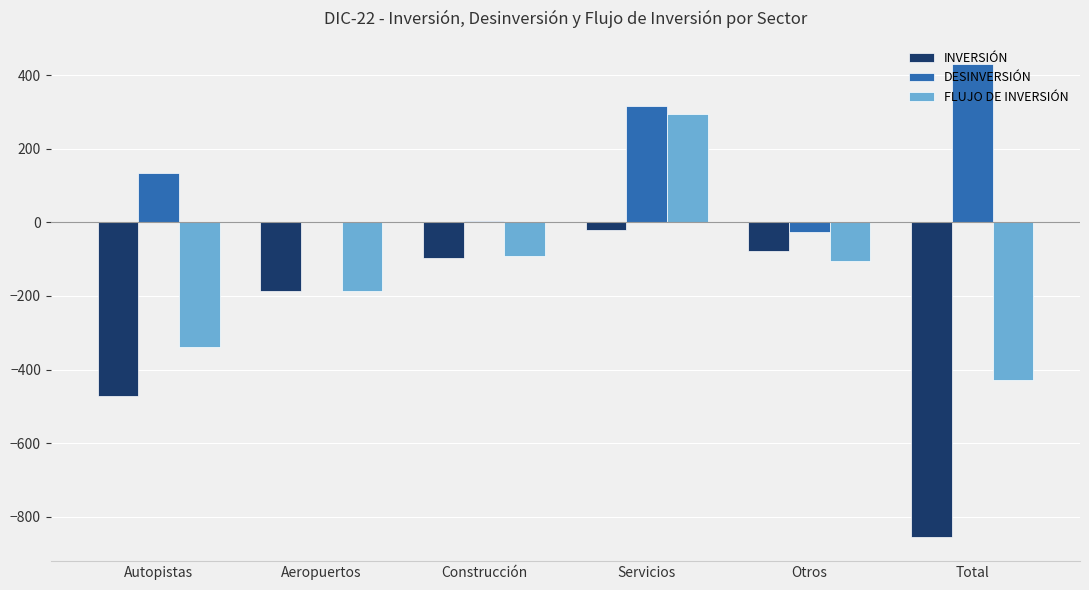

What is the sum of all FLUJO DE INVERSIÓN values?

-854